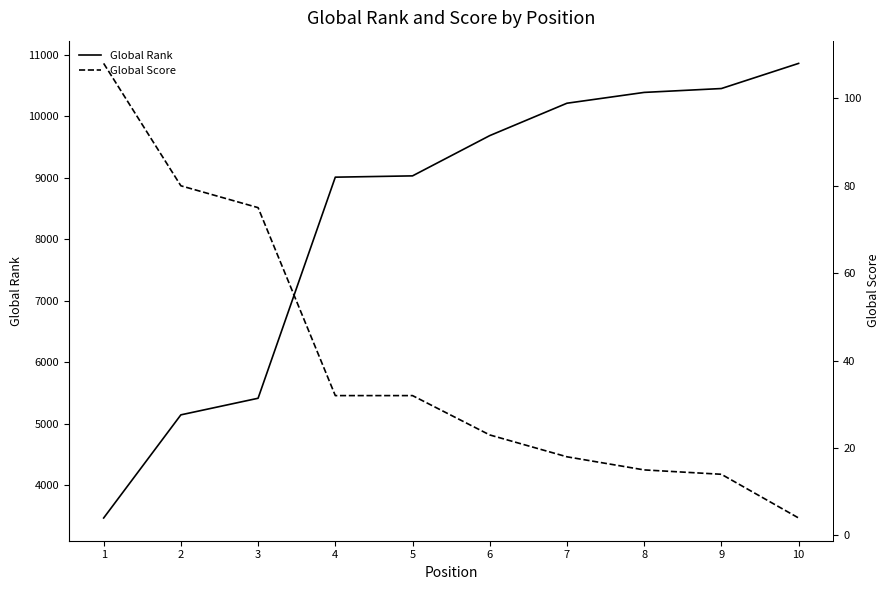

What is the maximum value for Global Rank?

10859